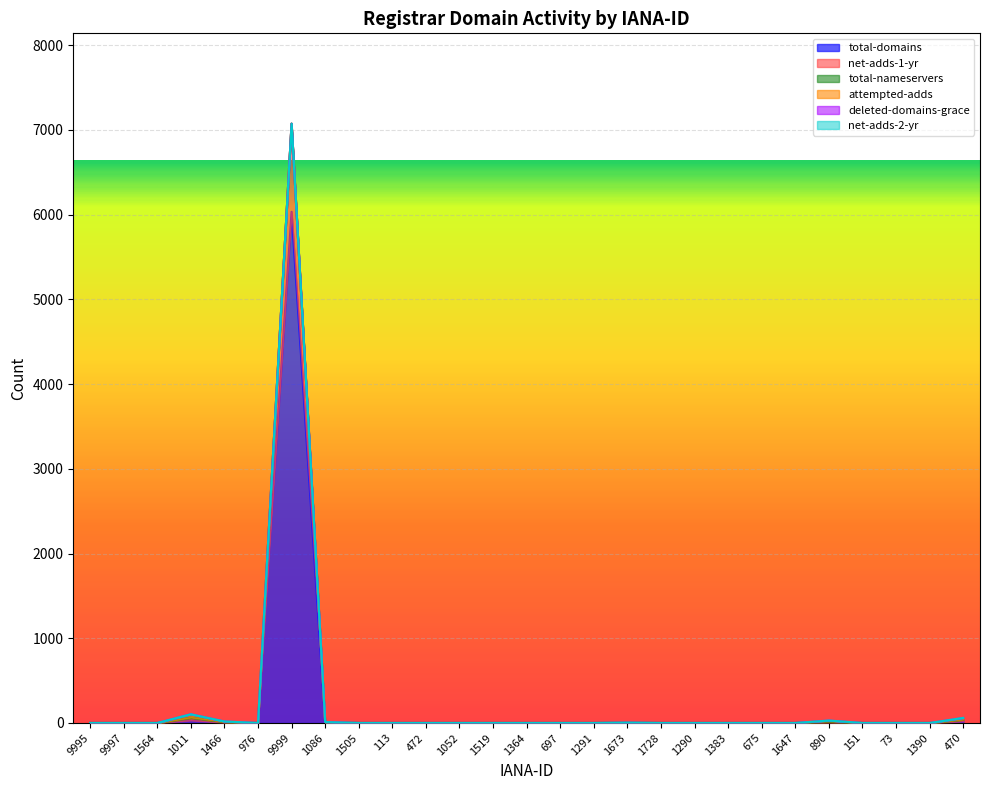

True or false: net-adds-2-yr has more than 2 points higher than both neighbors.

False